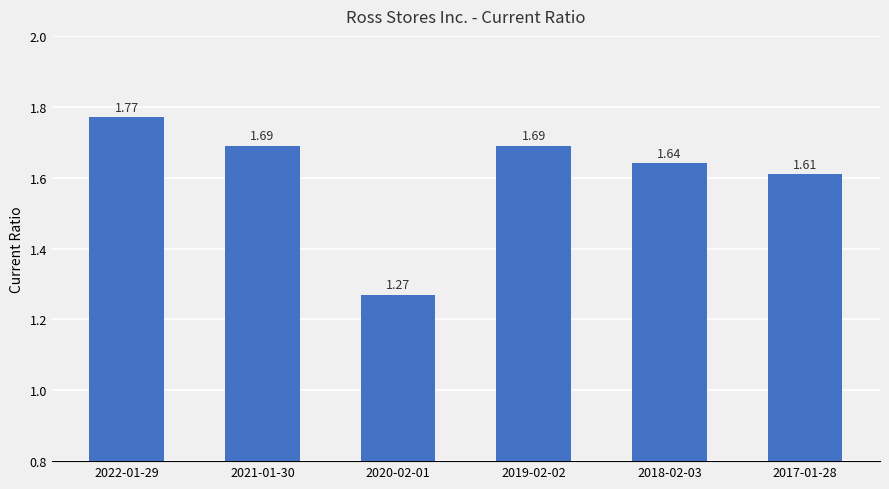

What is the difference between the maximum and minimum values?

0.5